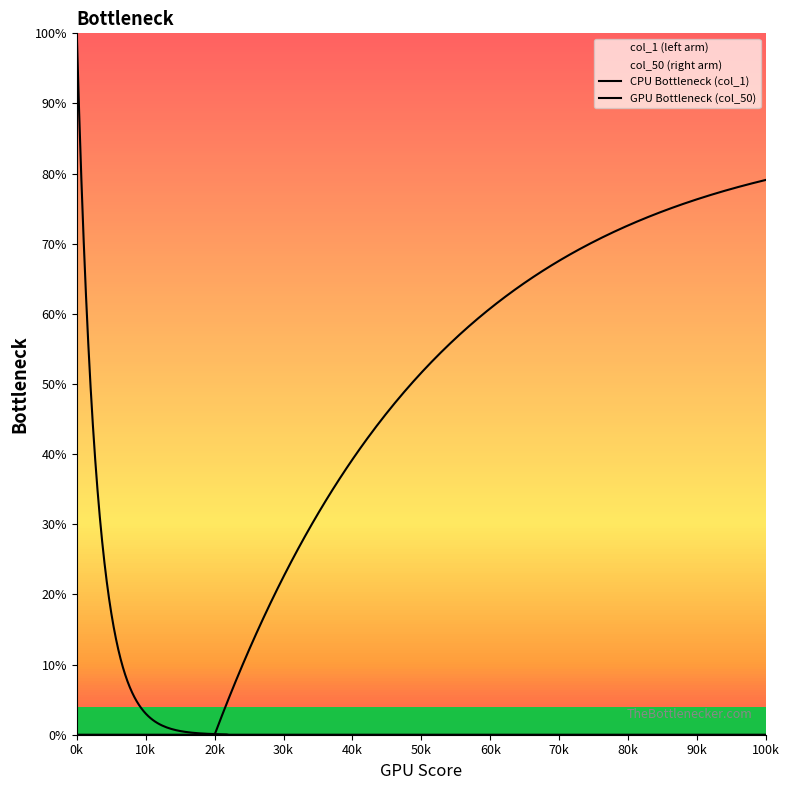

How many distinct data groups are displayed?

2